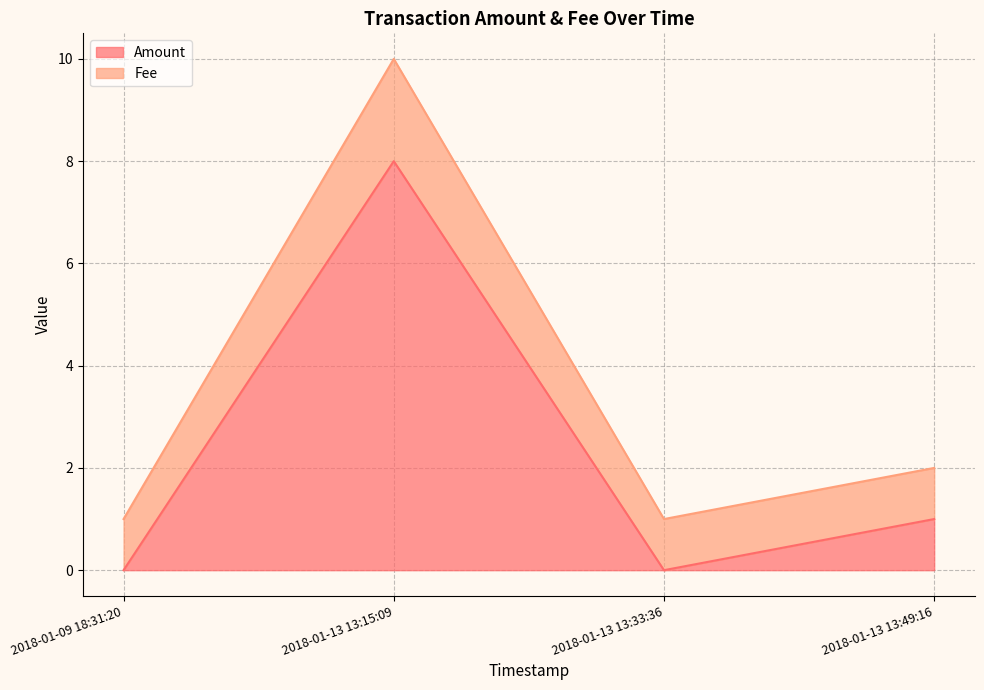

True or false: Fee and Amount intersect in this chart.

False